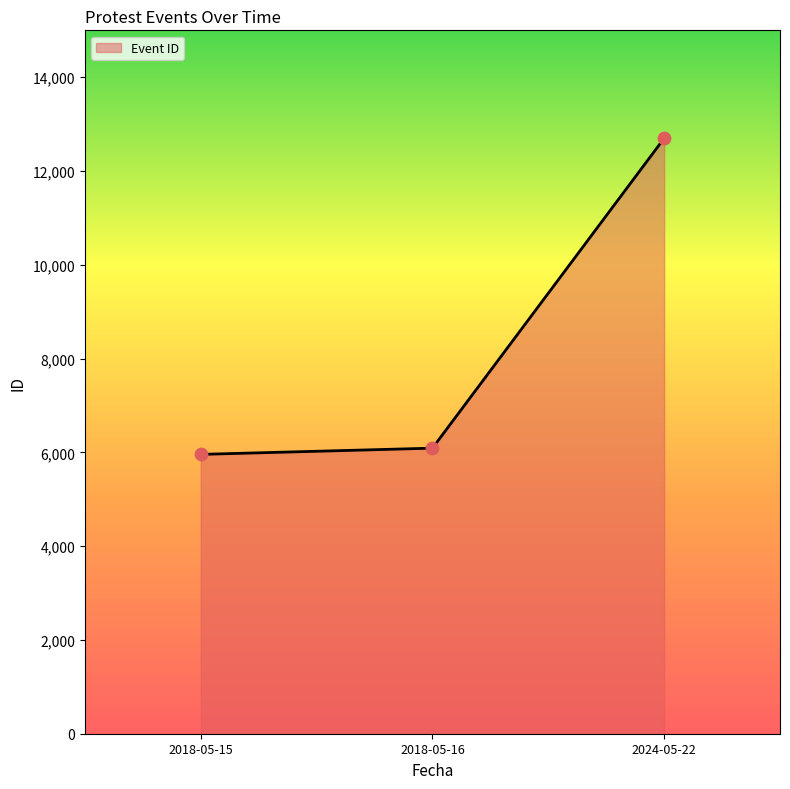

Between 2018-05-16 and 2024-05-22, which is larger?

2024-05-22